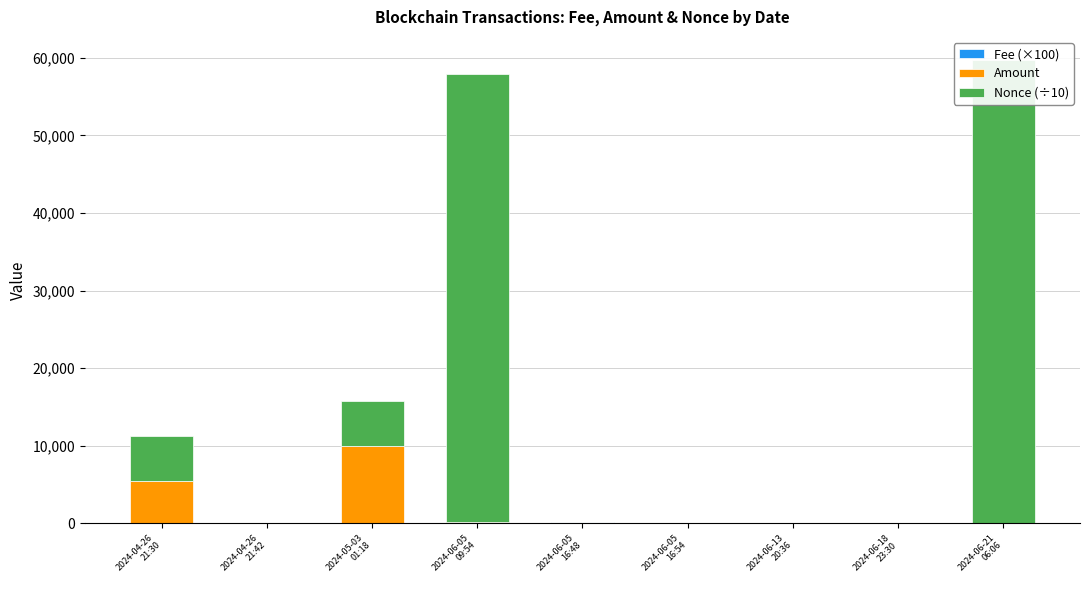

What is the value of the Fee (×100) bar at the 2nd from the left?

1.0